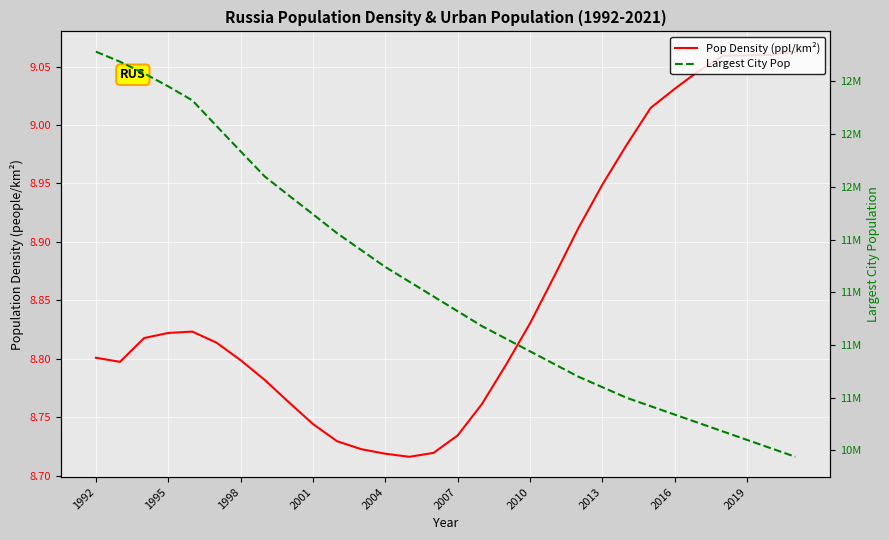

What are all the series names shown in the legend?

Pop Density (ppl/km²), Largest City Pop